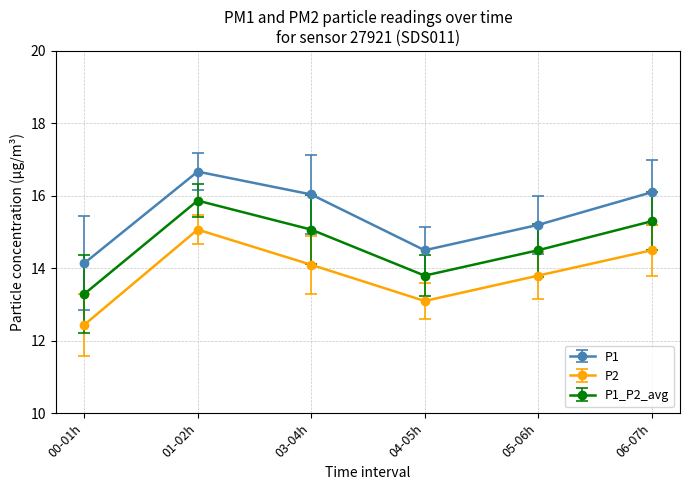

True or false: P1 has a value of 14.1 at 00-01h.

True